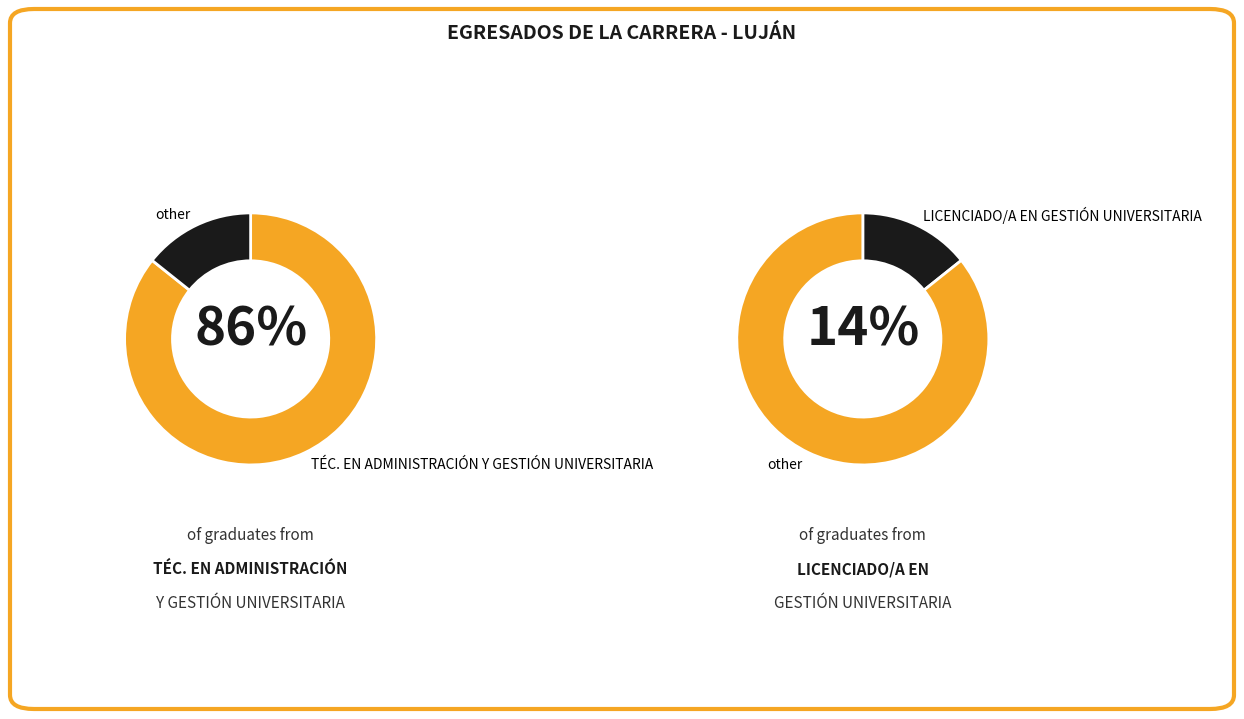

To the nearest percent, what percentage of the pie is LICENCIADO/A EN GESTIÓN UNIVERSITARIA?

14%